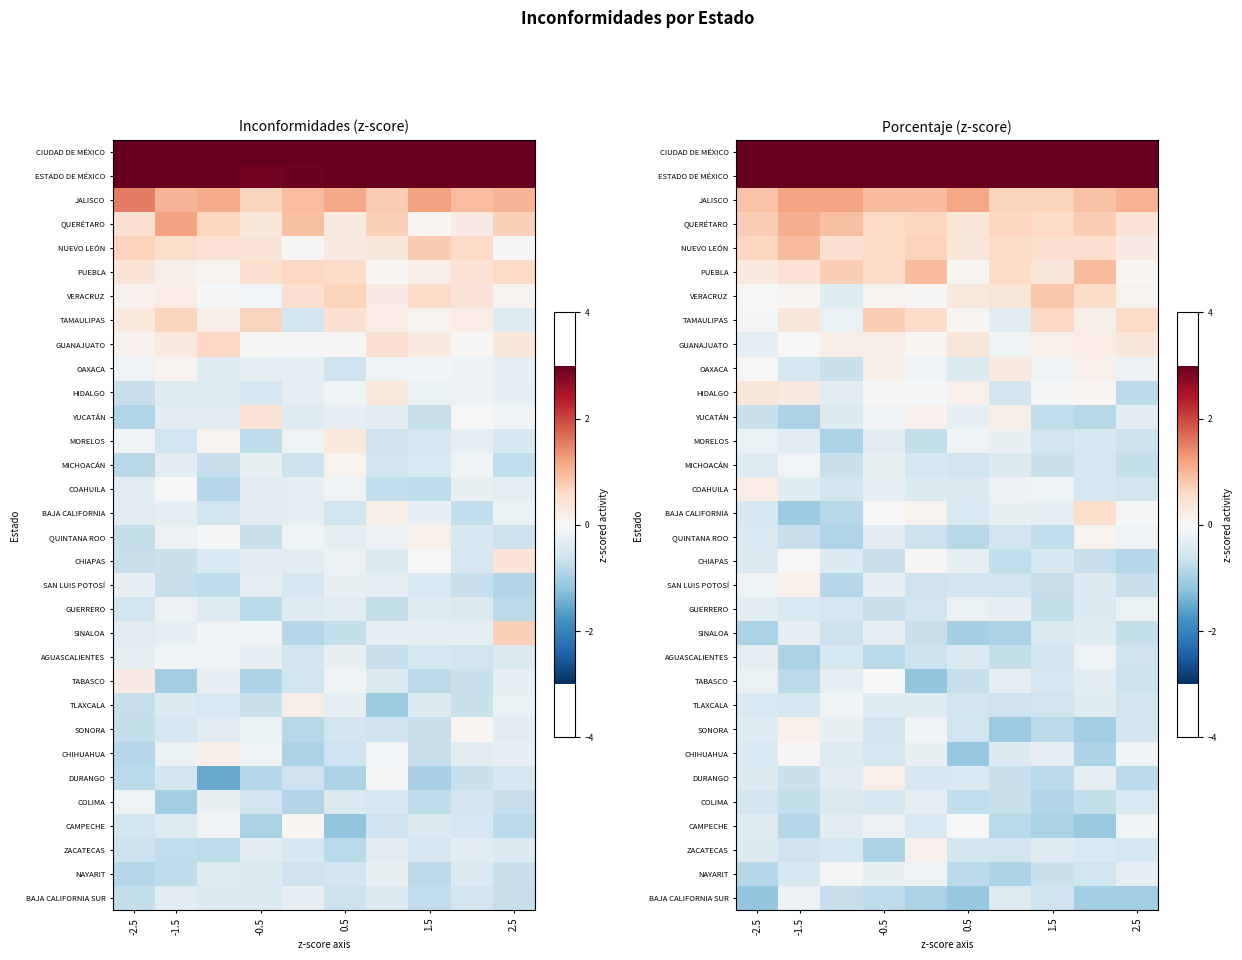

What is the minimum value shown in the chart?

-1.2